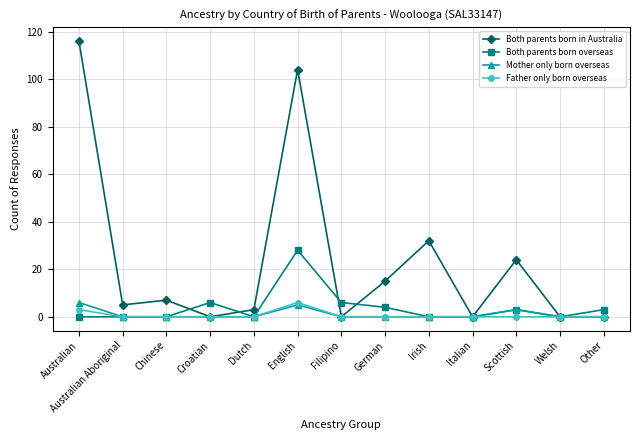

What is the difference between the second highest and second lowest values in the Both parents born in Australia series?

104